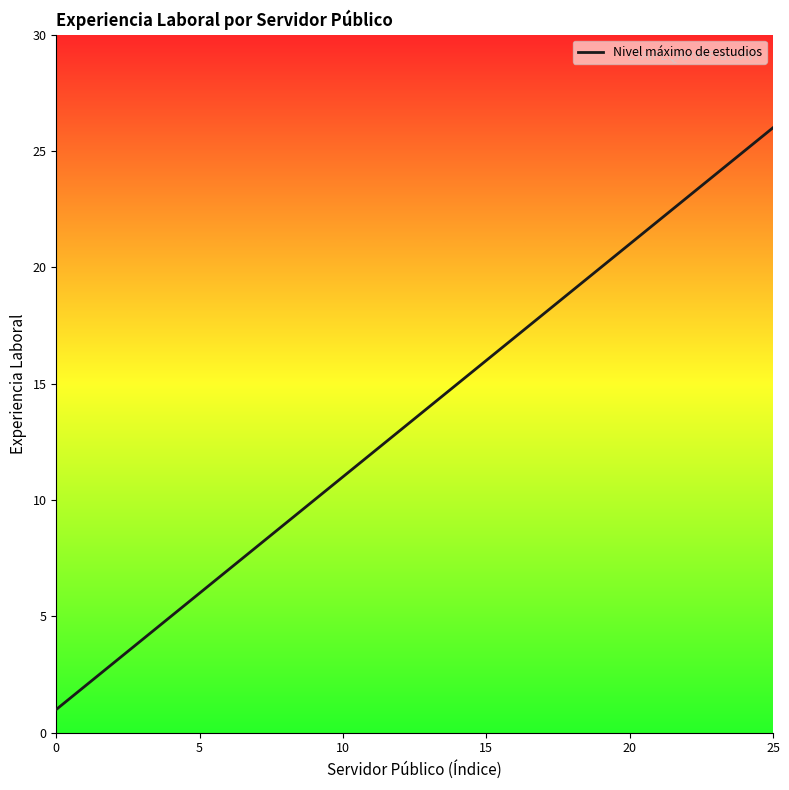

What is the sum of the values at 24 and 17?

43